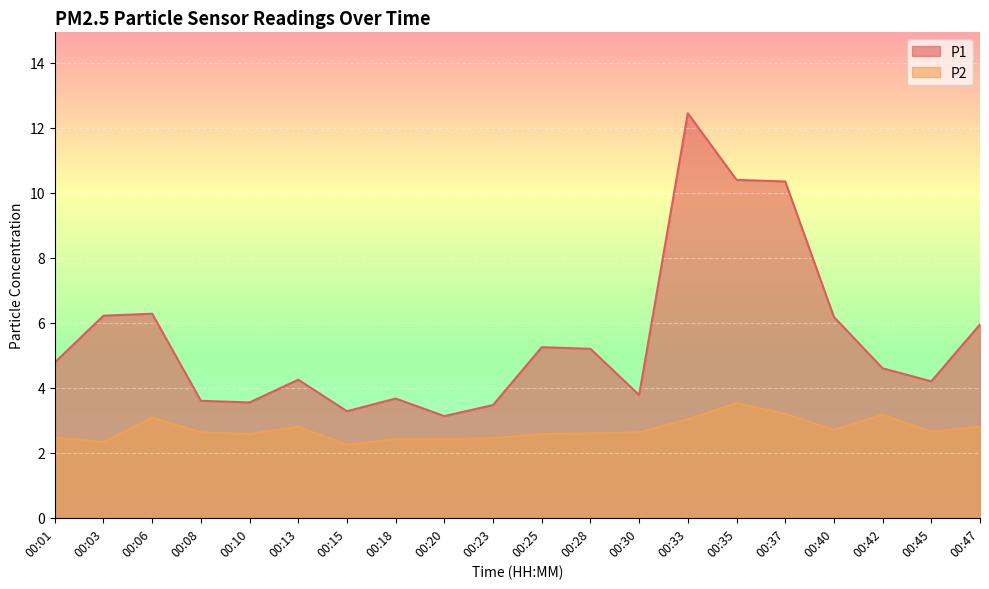

Reading left to right, list all the values displayed in this chart.

P1: 00:01=4.8	00:03=6.2	00:06=6.3	00:08=3.6	00:10=3.5	00:13=4.2	00:15=3.3	00:18=3.7	00:20=3.1	00:23=3.5	00:25=5.2	00:28=5.2	00:30=3.8	00:33=12.4	00:35=10.4	00:37=10.3	00:40=6.2	00:42=4.6	00:45=4.2	00:47=6.0
P2: 00:01=2.5	00:03=2.3	00:06=3.1	00:08=2.6	00:10=2.6	00:13=2.8	00:15=2.2	00:18=2.4	00:20=2.4	00:23=2.5	00:25=2.6	00:28=2.6	00:30=2.6	00:33=3.0	00:35=3.5	00:37=3.2	00:40=2.7	00:42=3.2	00:45=2.6	00:47=2.8